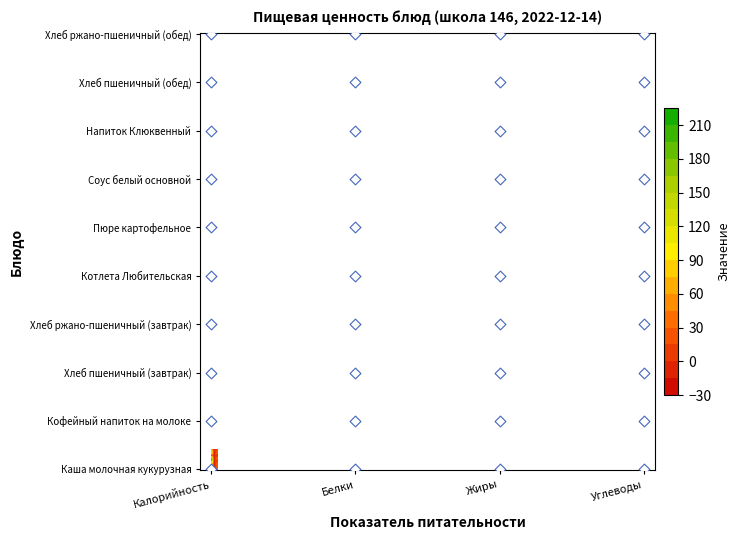

What is the difference between the maximum and minimum values?

199.0